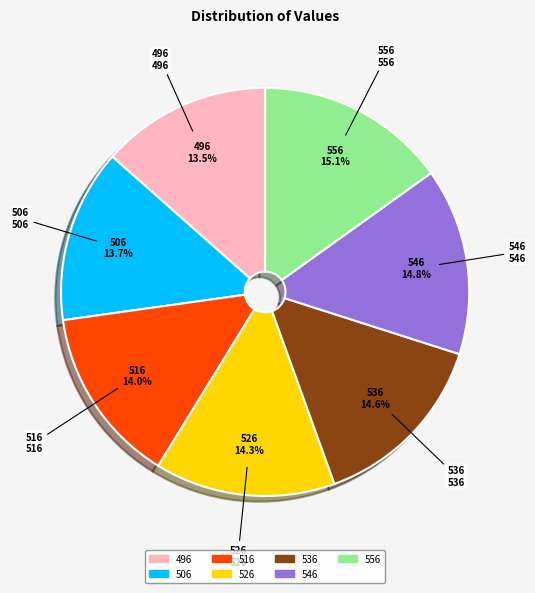

Is there any slice that represents more than half of the pie?

No